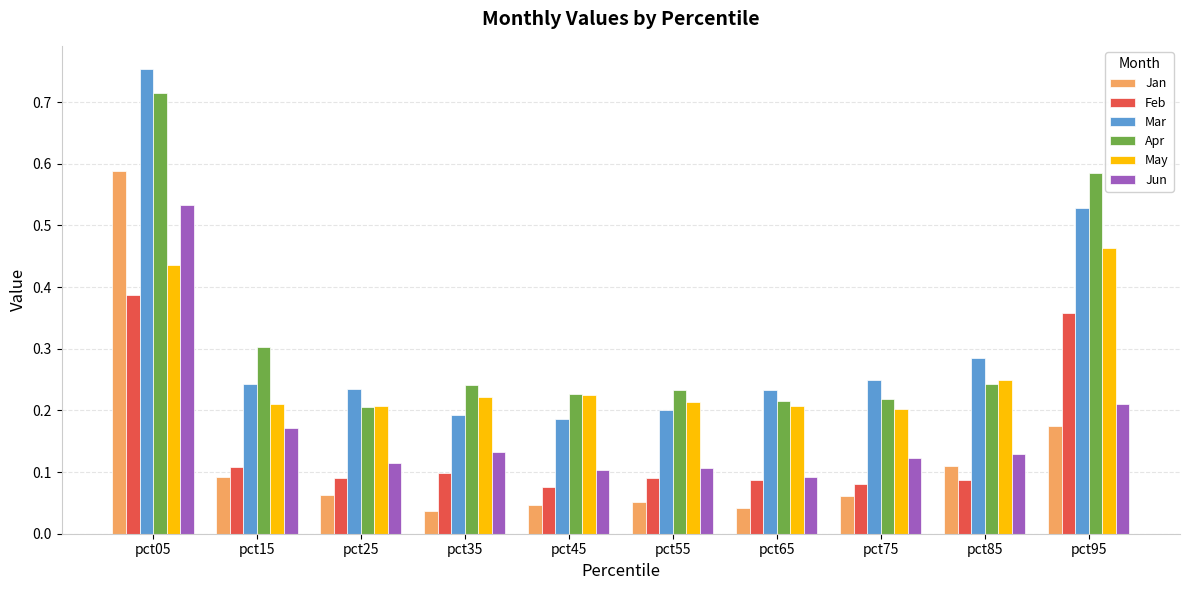

How many bars are there in total?

60